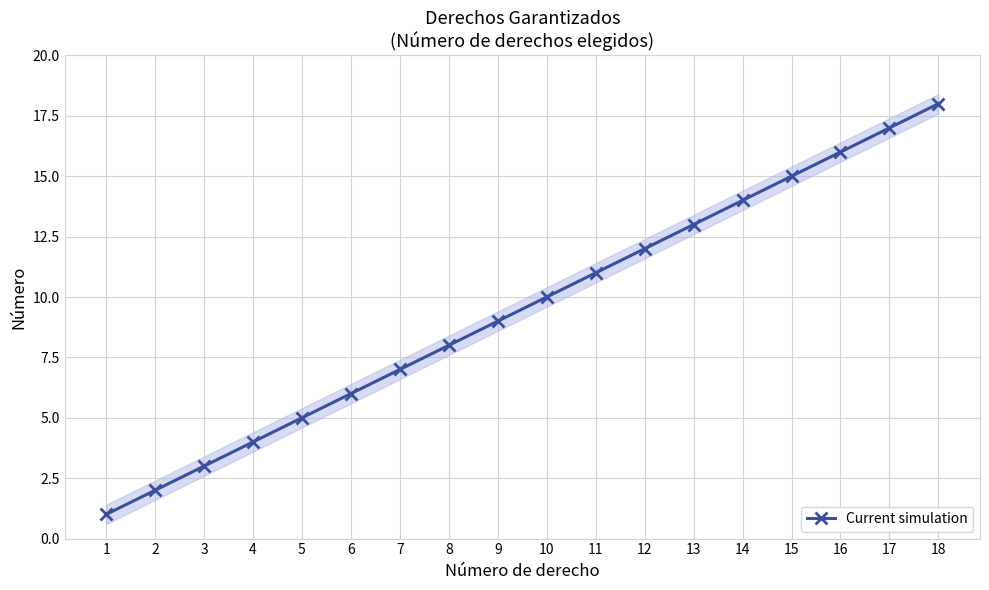

Where does the data first go above 10?

11